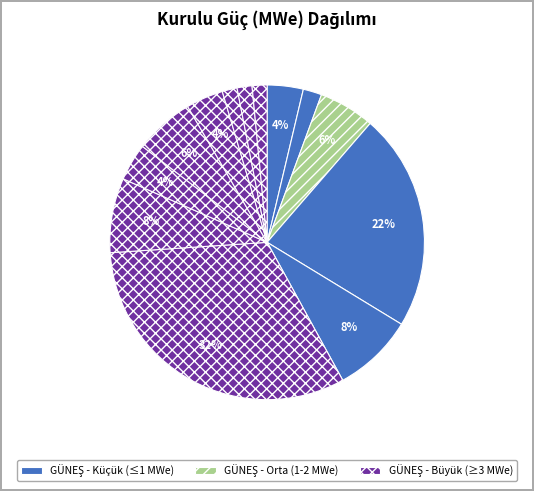

Count the number of slices in the pie.

13